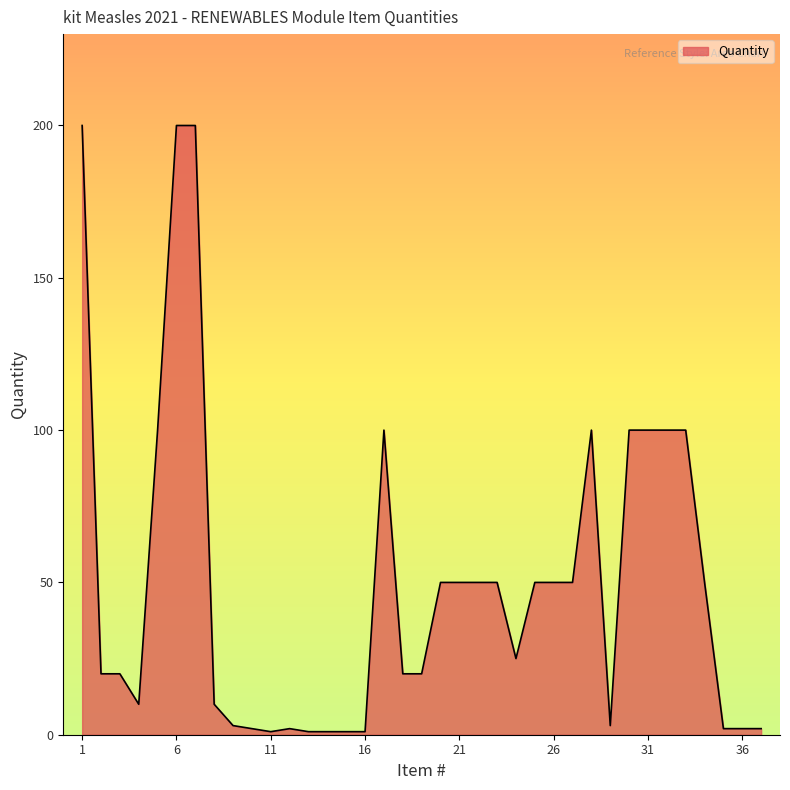

What is the greatest value displayed?

200